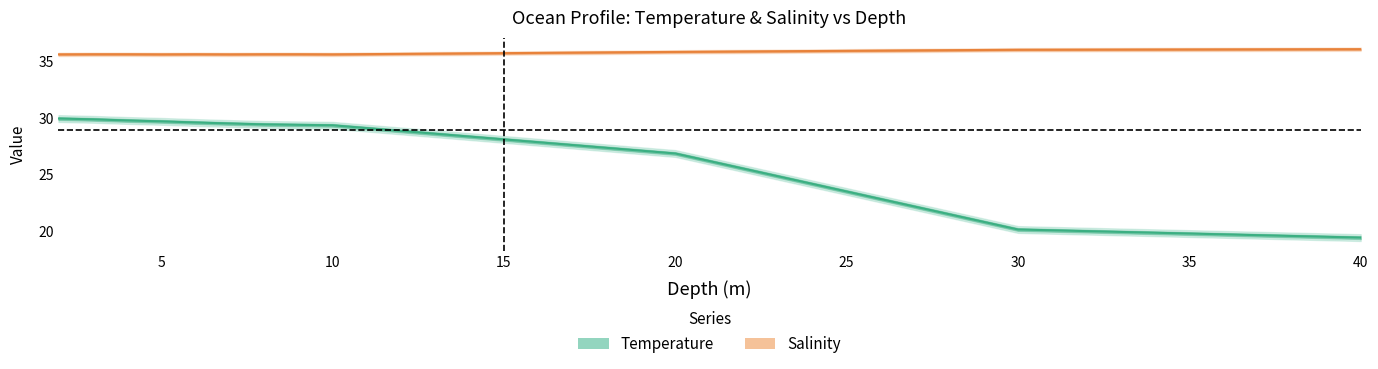

What is the sum of all Temperature values?

333.3